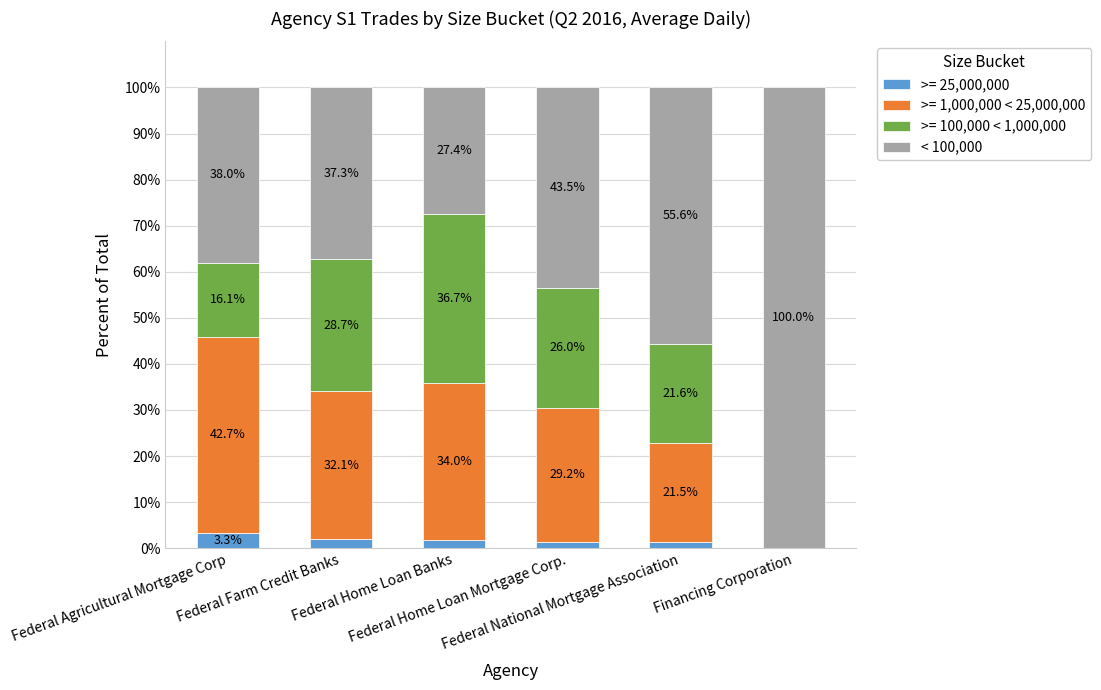

Count the number of data series in this chart.

4